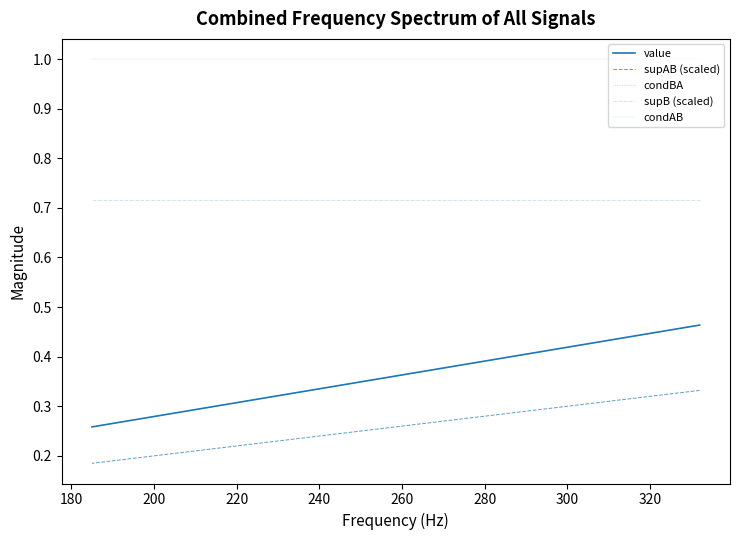

Which series has the largest total across all categories?

condAB